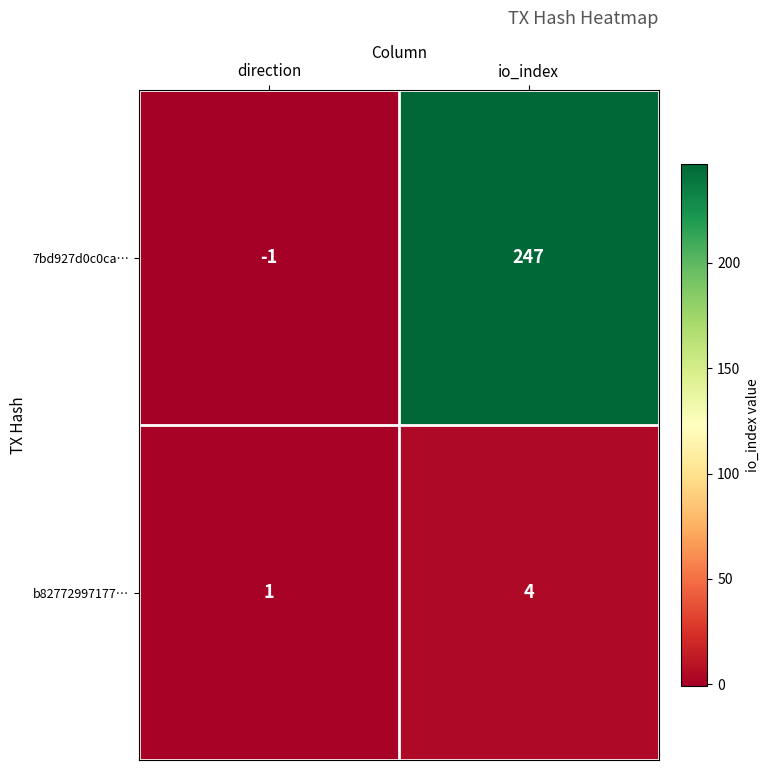

What is the difference between the maximum and minimum values in the 7bd927d0c0ca… series?

248